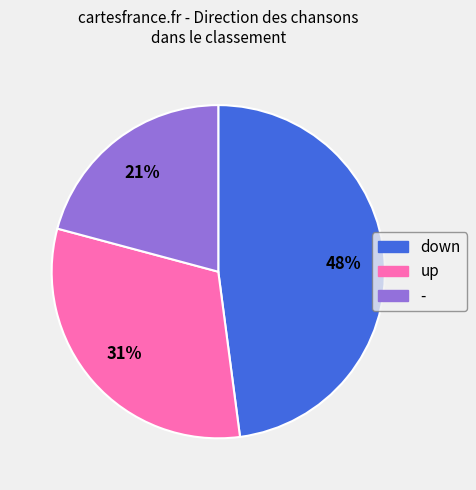

Rank the categories by value from highest to lowest.

down, up, -